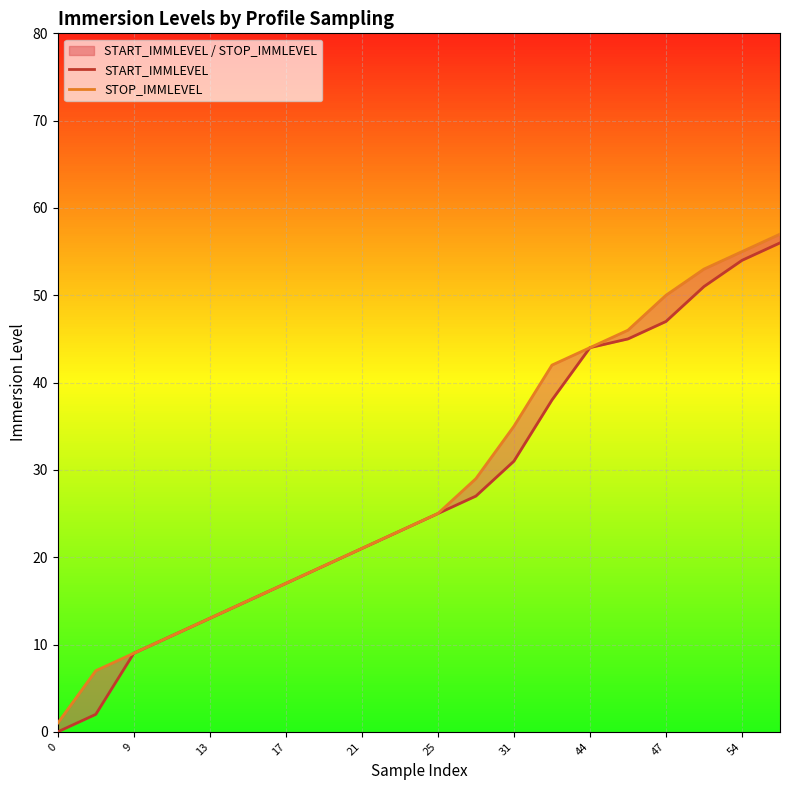

At 19, list the series in order from largest to smallest.

STOP_IMMLEVEL, START_IMMLEVEL